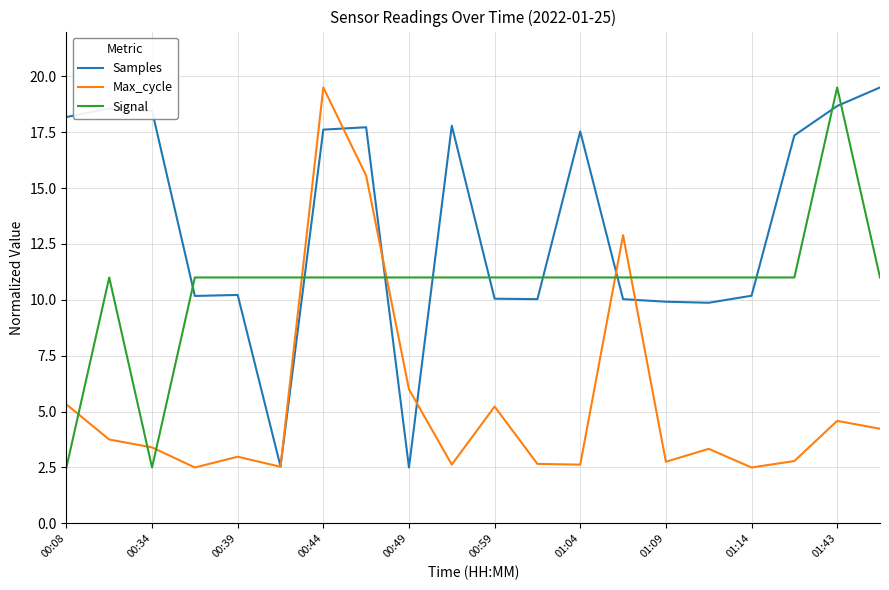

What is the highest value of the Max_cycle series?

19.5